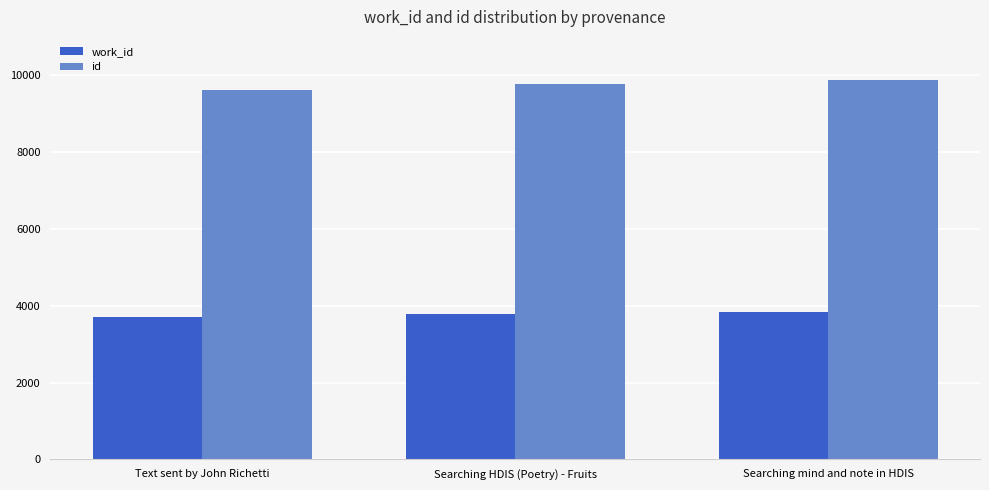

What are all the series names shown in the legend?

work_id, id